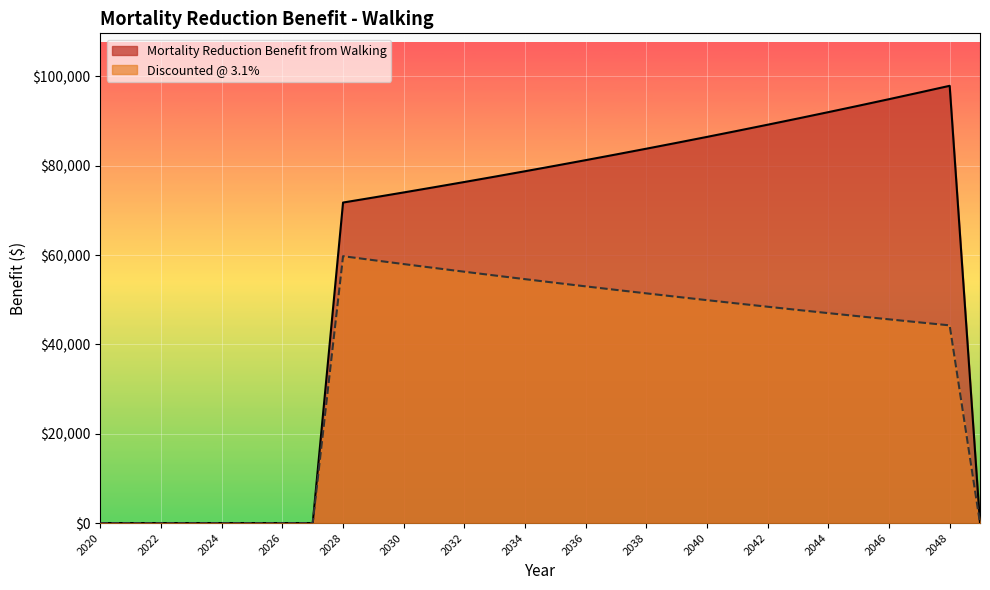

Read the Mortality Reduction Benefit from Walking value at 2046.

94918.2